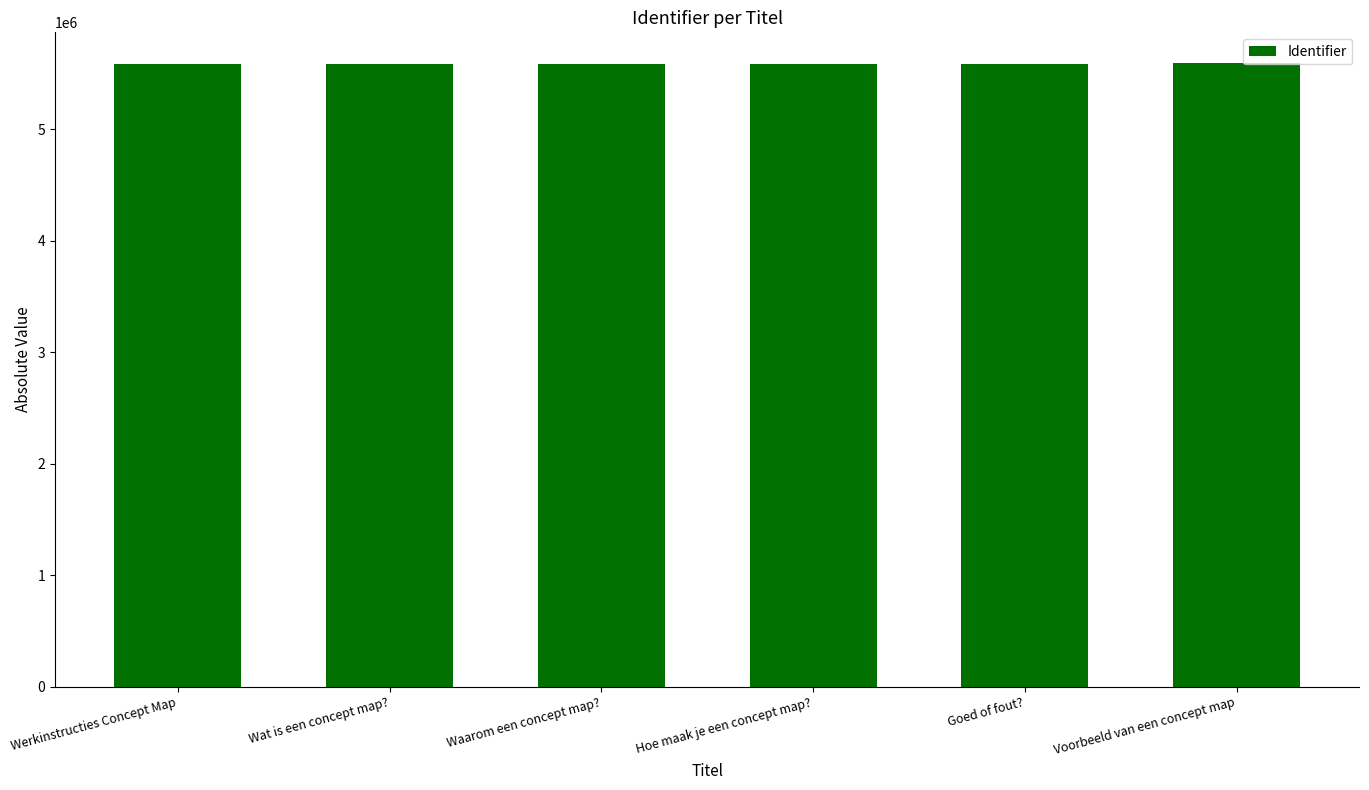

What is the label of the 6th bar from the left?

Voorbeeld van een concept map